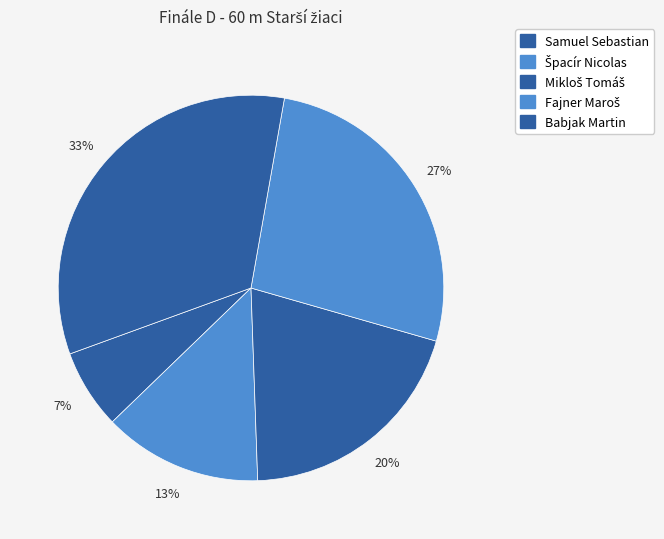

Count the number of slices in the pie.

5